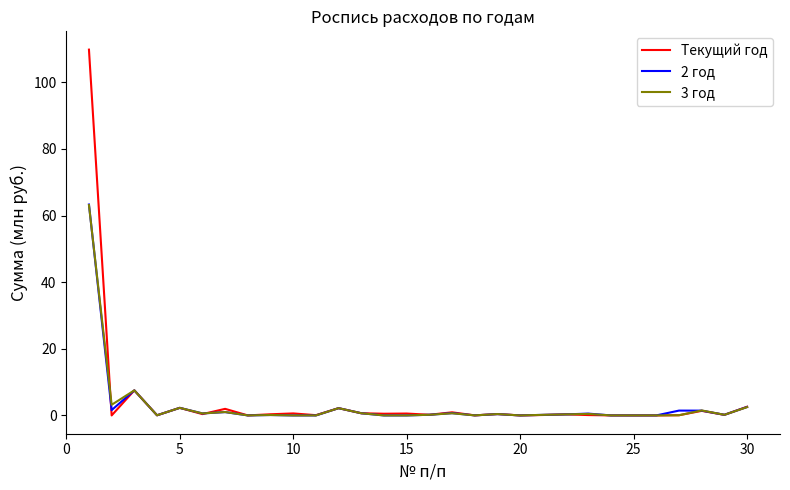

Which series has the widest spread of values?

Текущий год